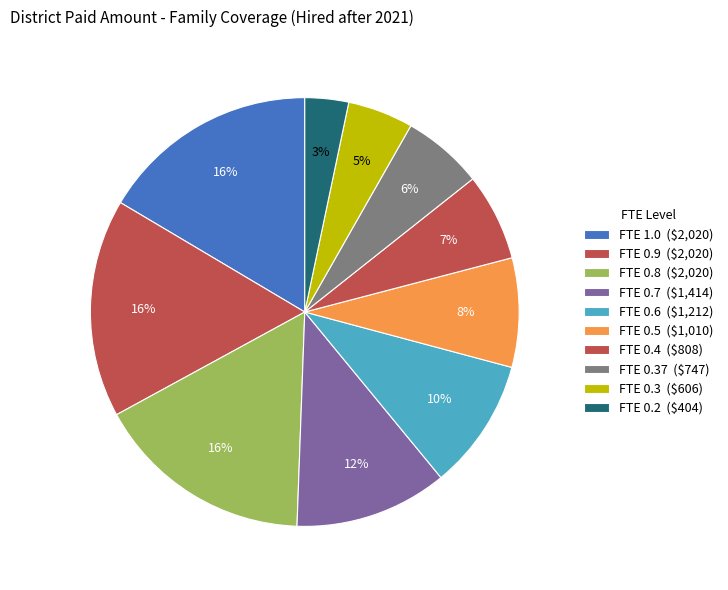

Count the number of slices in the pie.

10